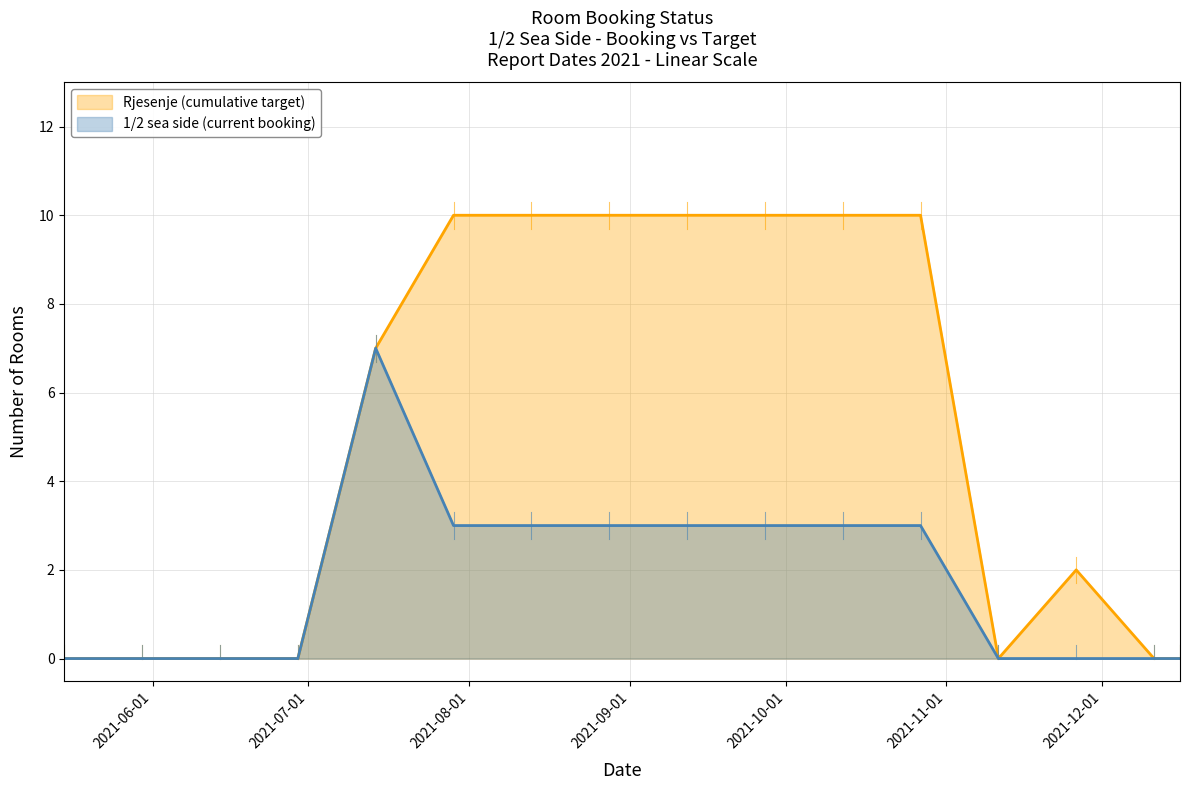

What is the label of the 5th point from the left?

2021-07-14